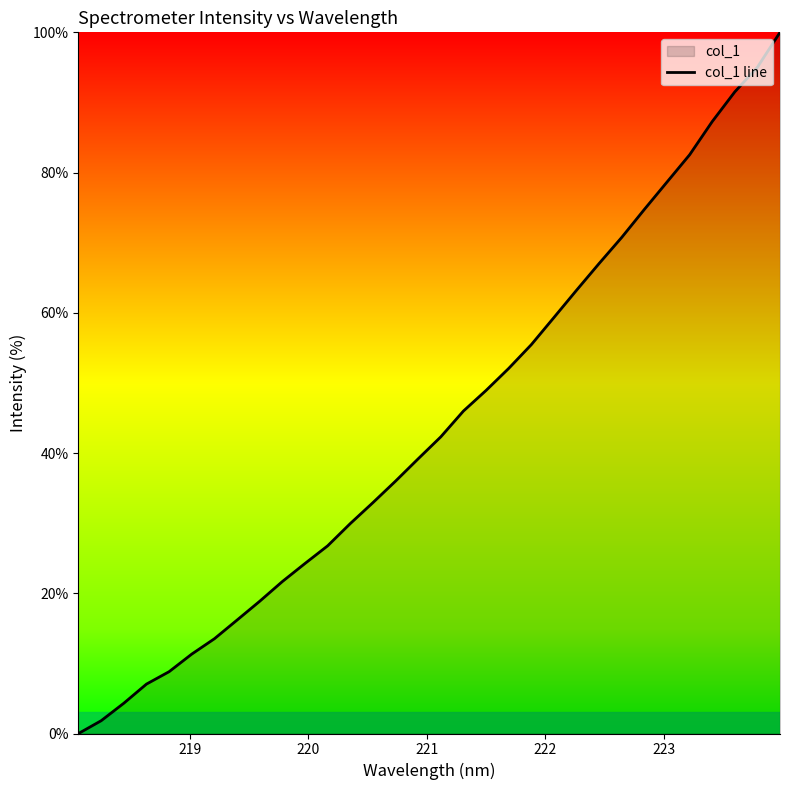

What is the greatest value displayed?

100.0